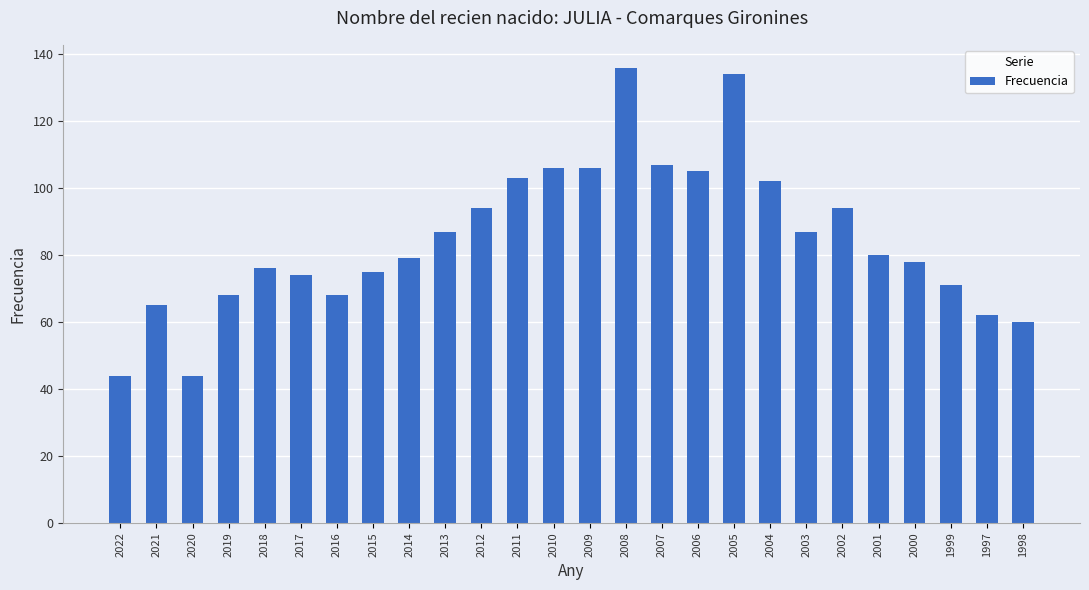

What is the difference between the maximum and minimum values?

92